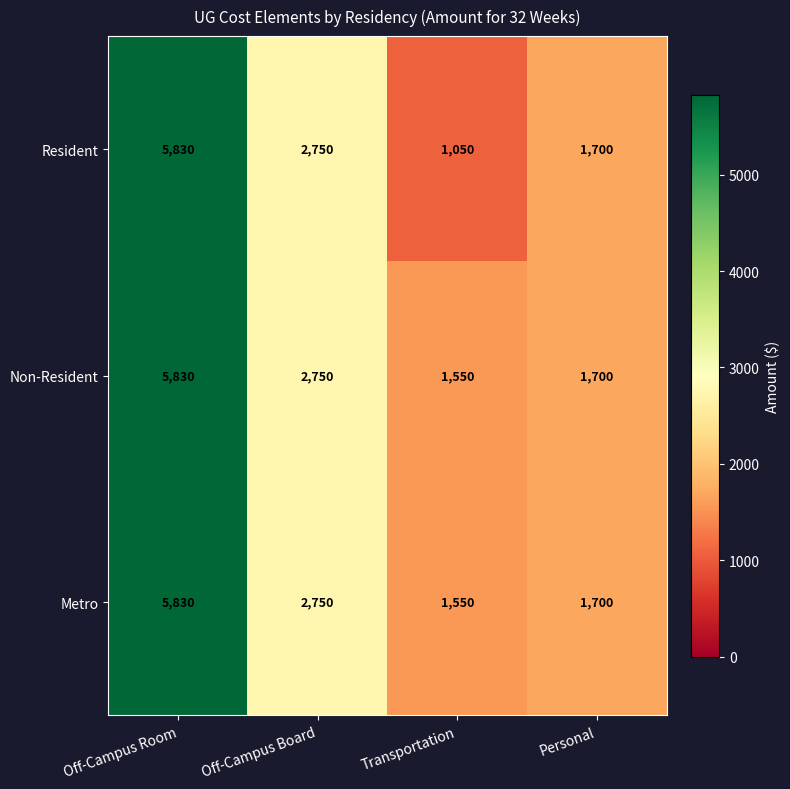

What is the difference between the maximum and minimum values in the Resident series?

4780